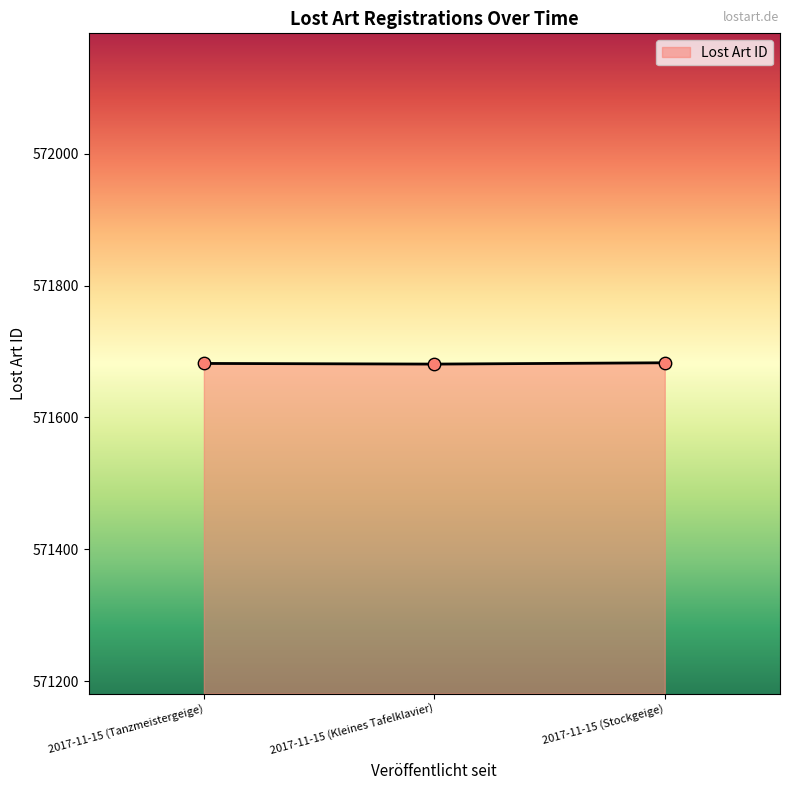

What is the maximum value shown in the chart?

571683